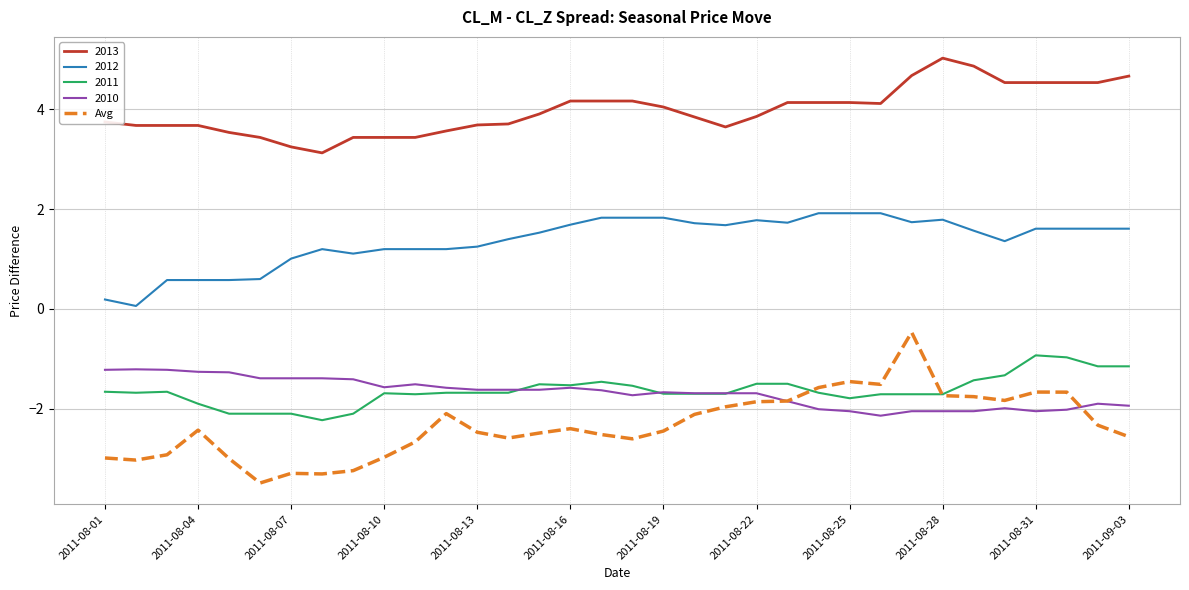

What is the highest value of the 2010 series?

-1.2